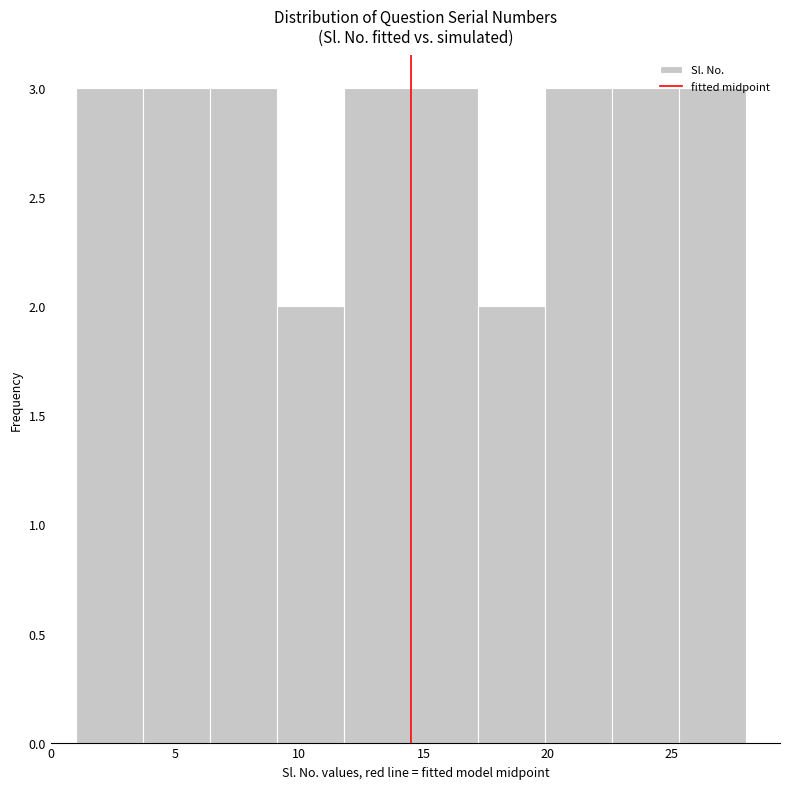

What is the height of the bar covering 9.1 to 11.8 on the x-axis? Neither the bar edges nor the heights are printed on the chart, so give them approximately, as read against the axes.

2